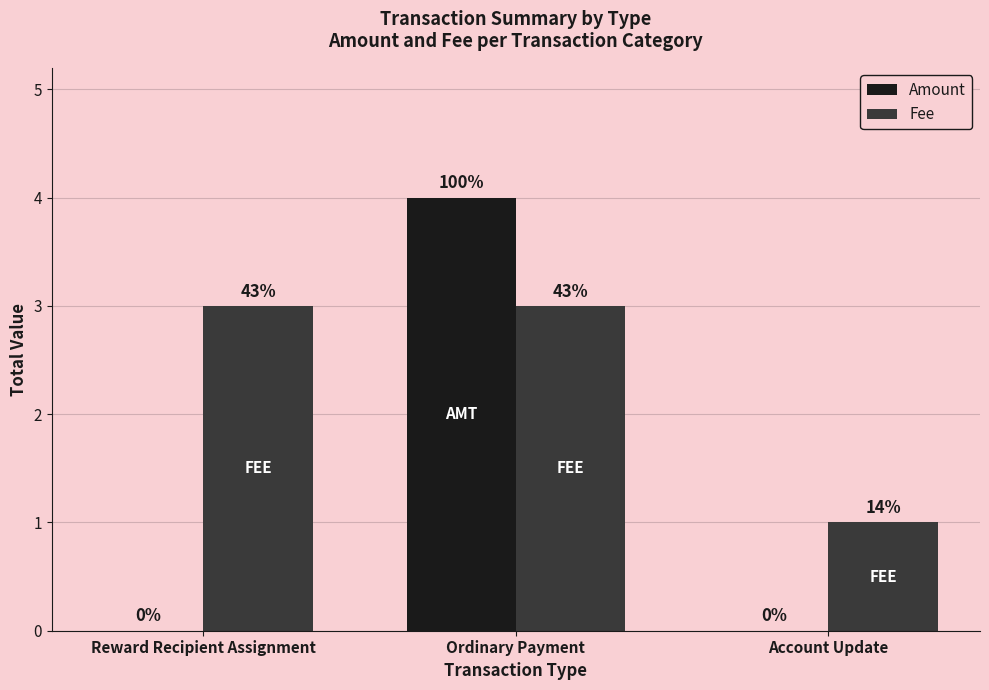

What is the difference between the highest and lowest values at Reward Recipient Assignment?

3